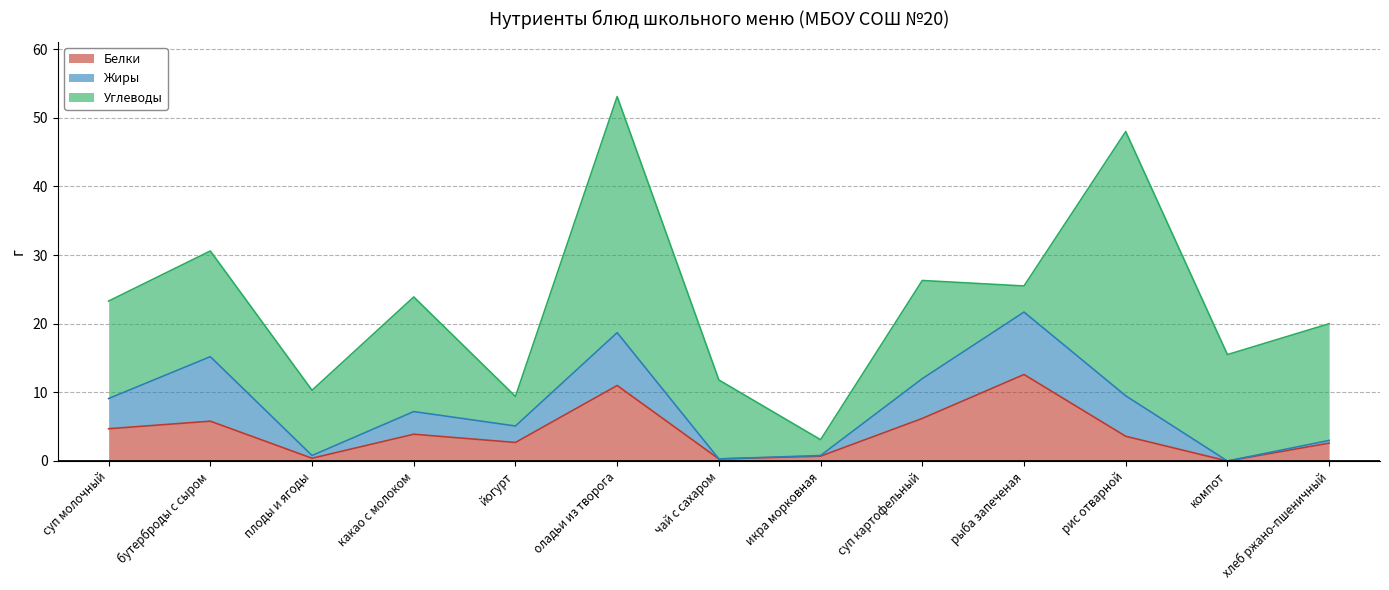

Does the chart display data point markers on the line(s)?

No